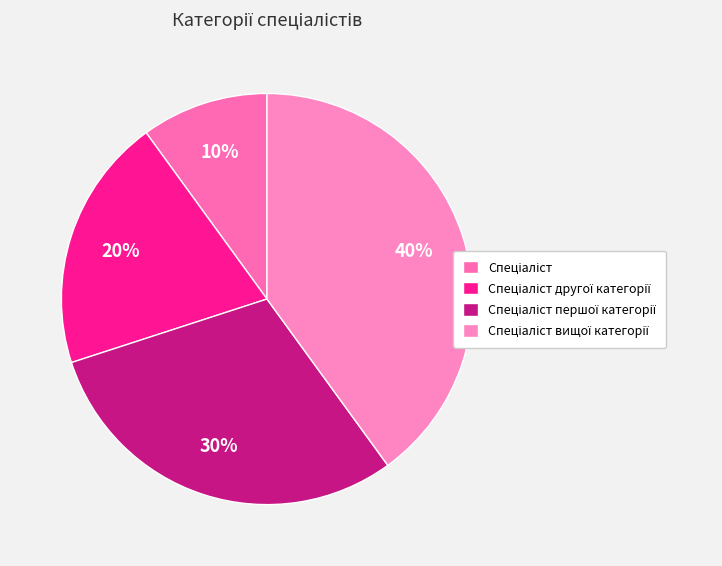

What is the ratio of the value at Спеціаліст вищої категорії to the value at Спеціаліст?

4.0